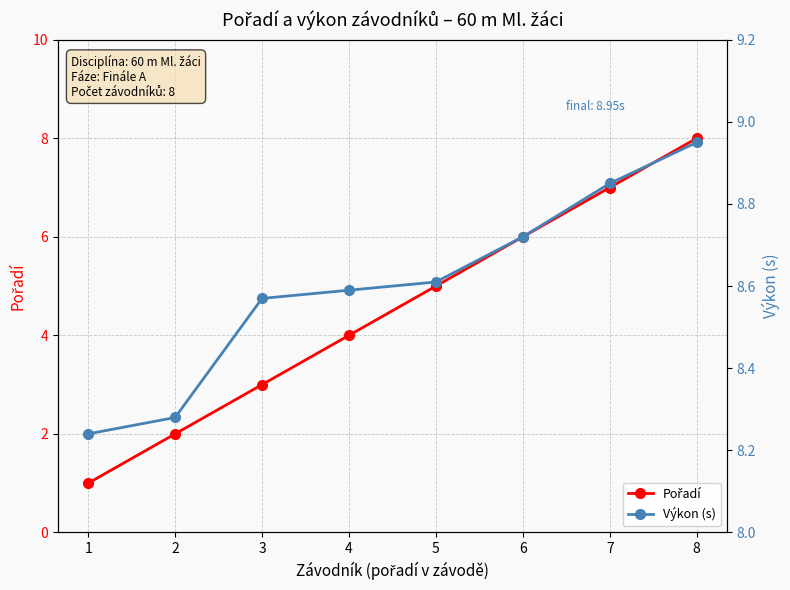

Is the value of Výkon (s) at 7 greater than the value of Pořadí at 1?

Yes